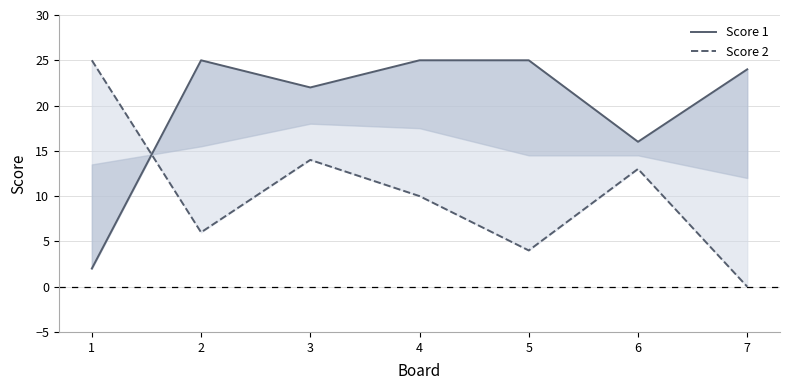

What is the approximate value of Score 1 at 7?

24